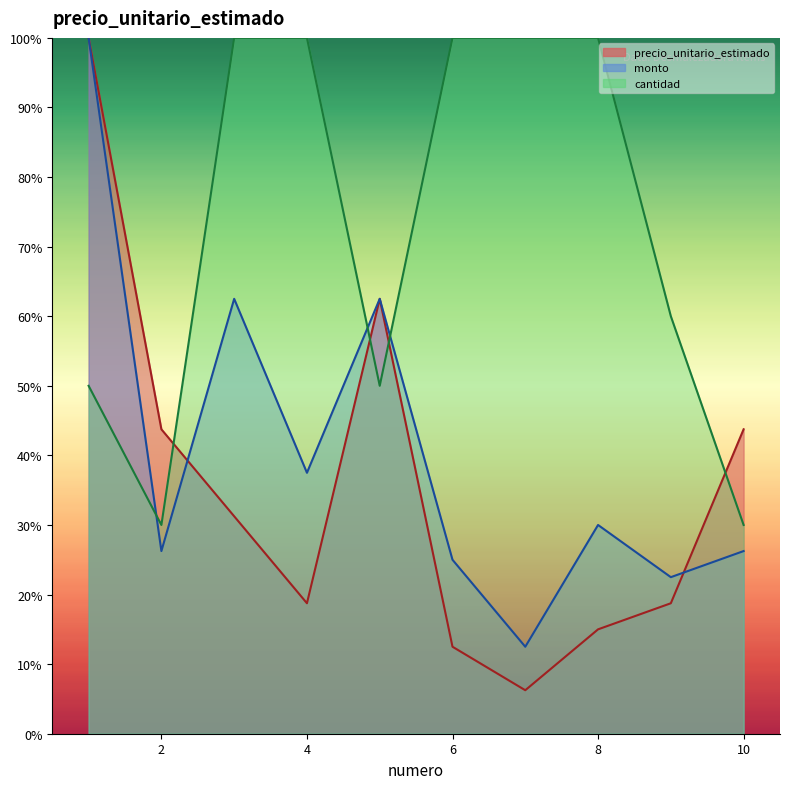

What is the value of the monto point at the 4th from the left?

37.5